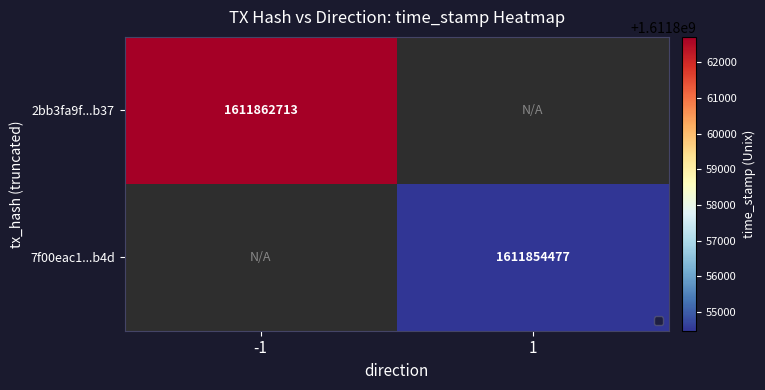

Which label corresponds to the largest value in the chart?

-1